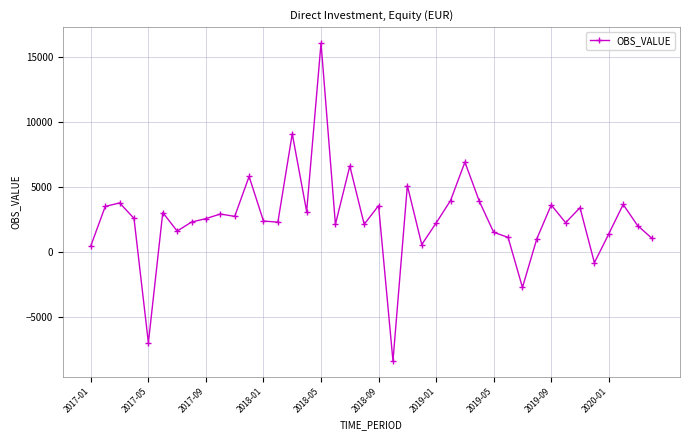

How many positive values are there?

36